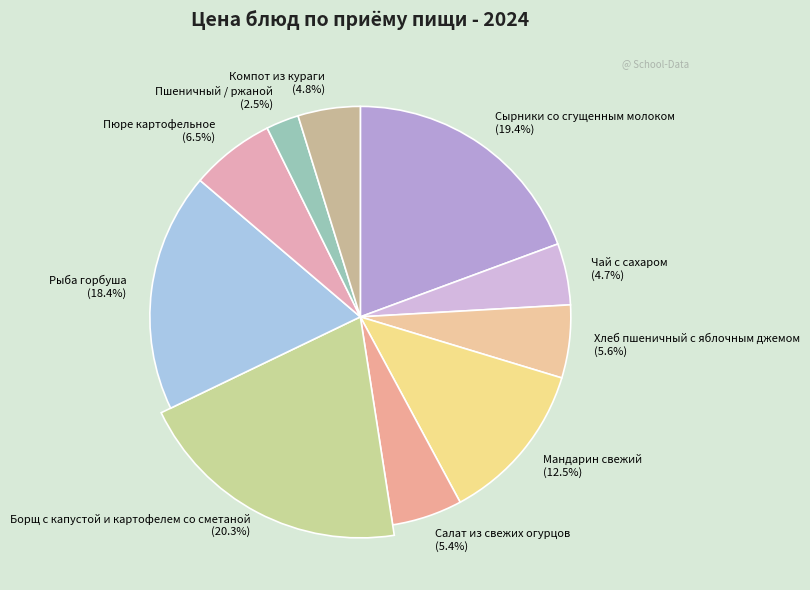

Which slice is the smallest?

Пшеничный / ржаной